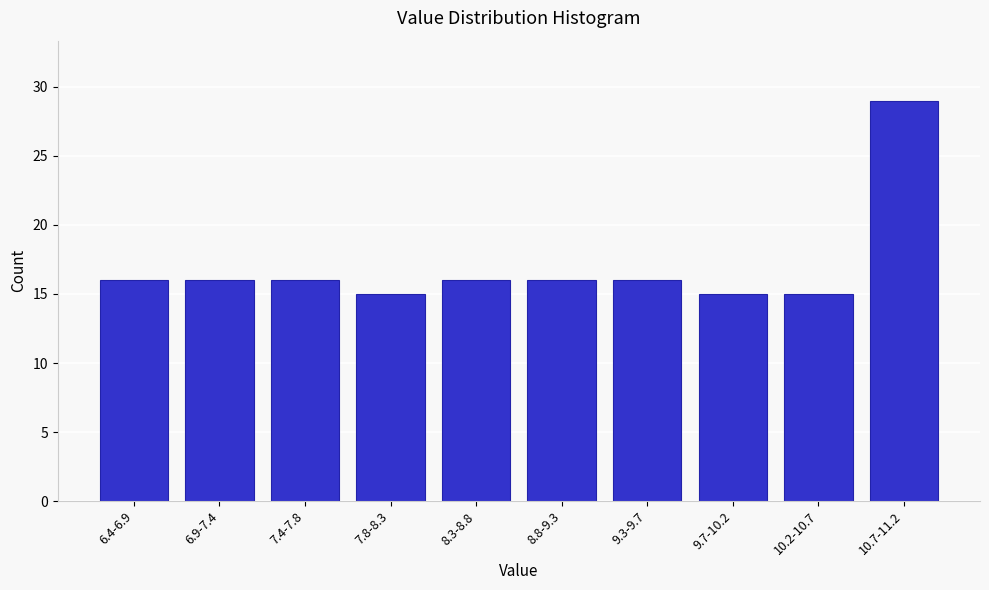

Reading left to right, extract all data points from this chart.

16	16	16	15	16	16	16	15	15	29